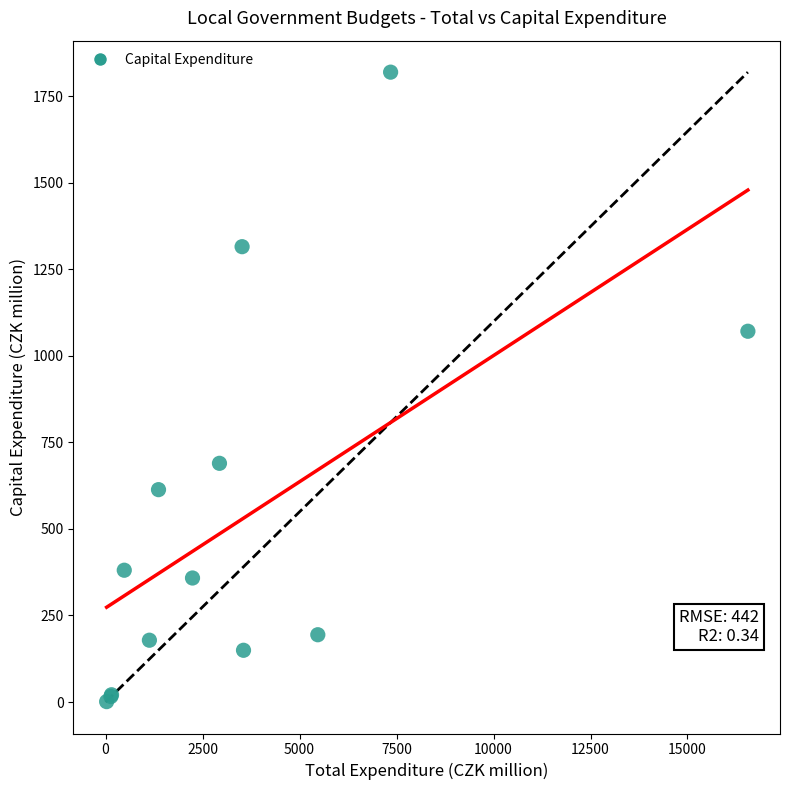

What Y value in the scatter plot is closest to 910?

1070.9